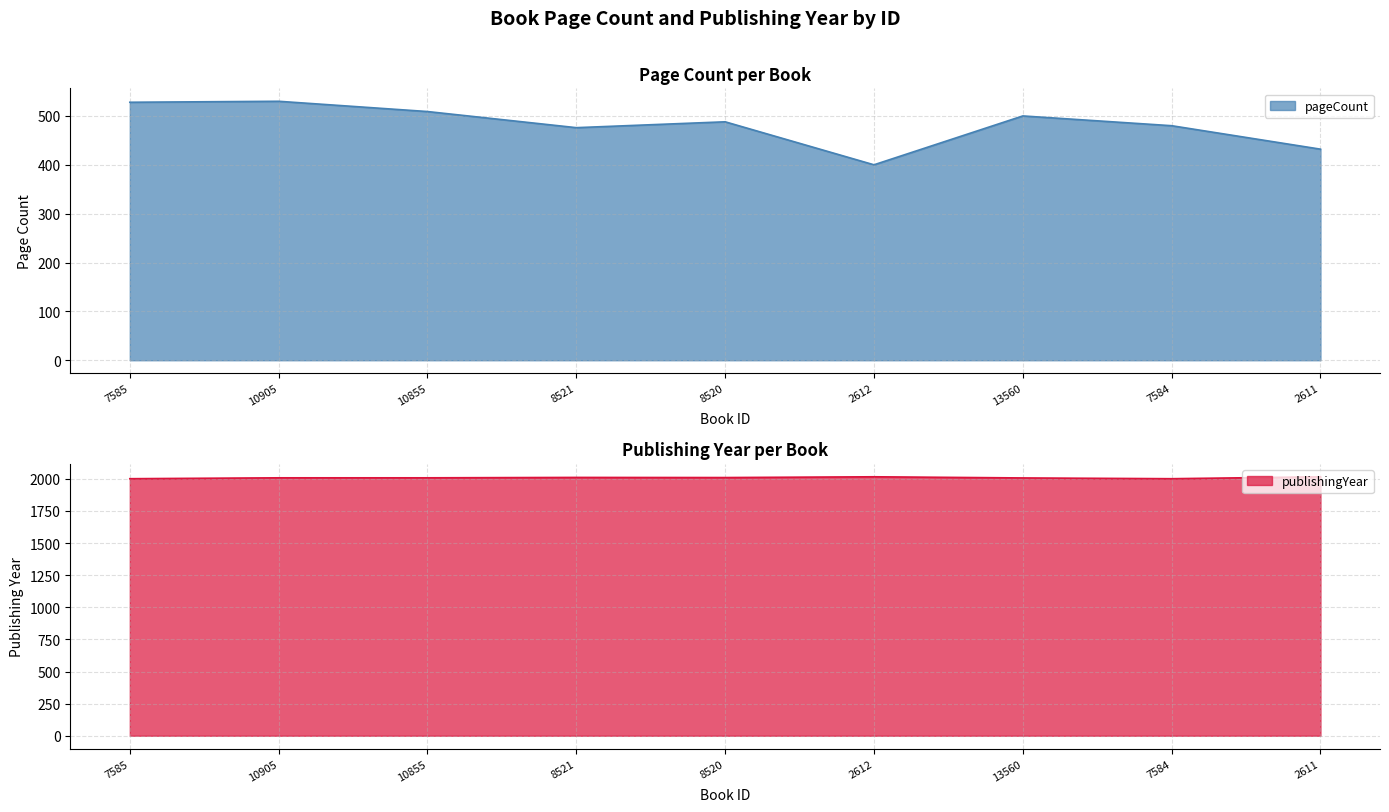

At which label is publishingYear closest to 2008?

10905